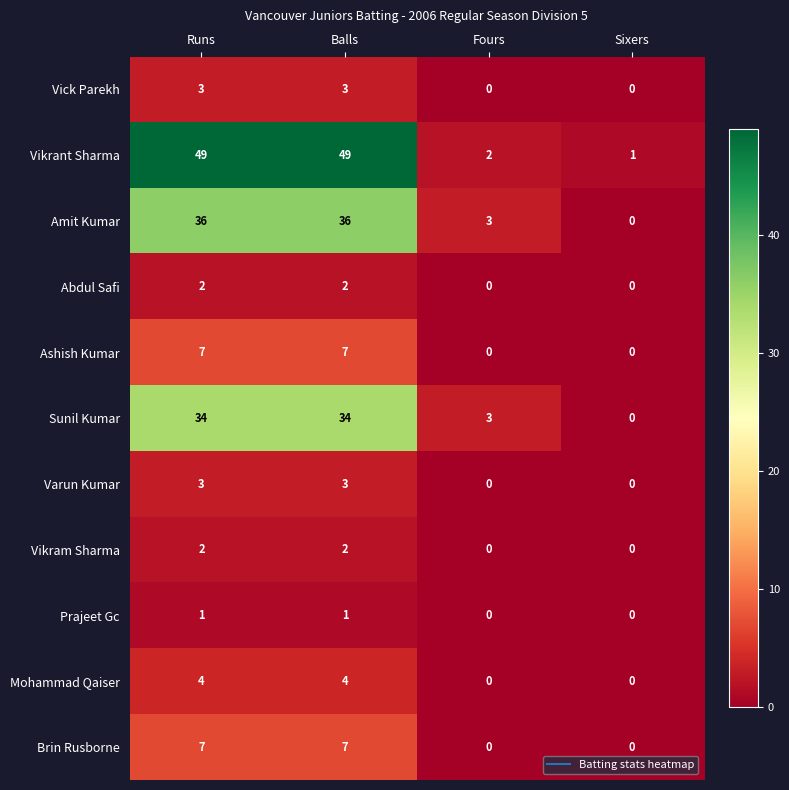

What is the difference between the second highest and minimum values in the Mohammad Qaiser series?

4